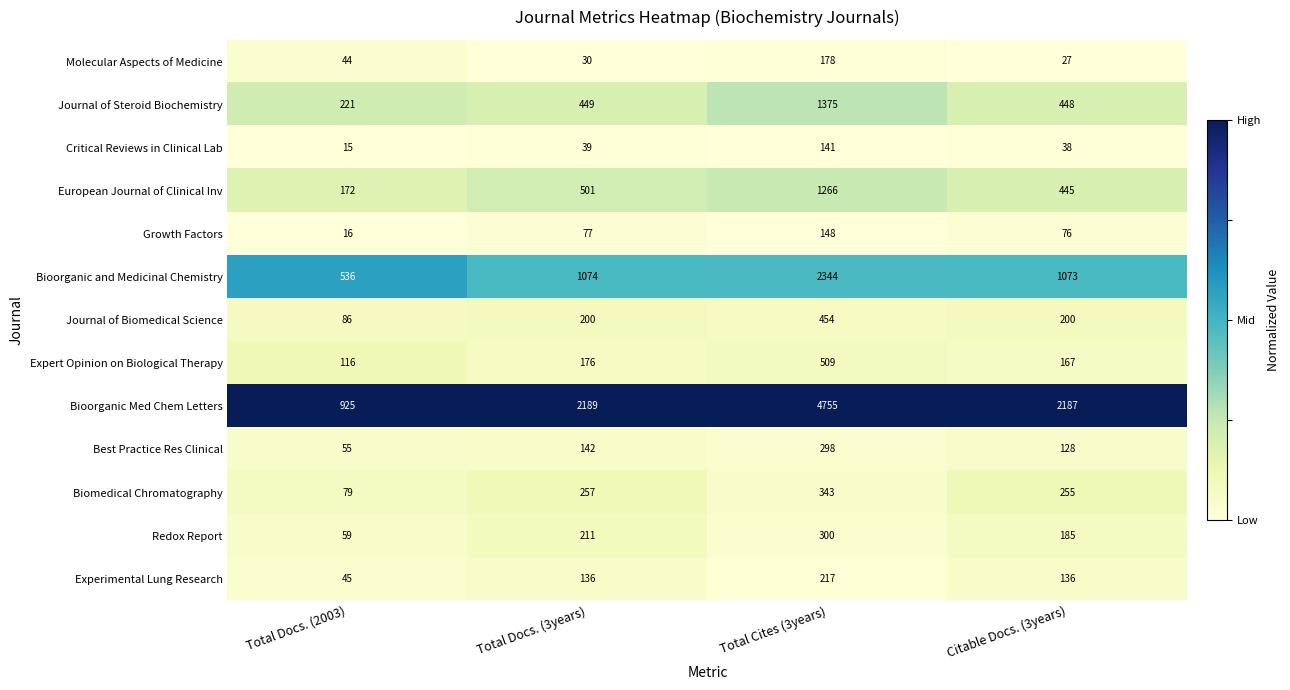

At which label does Critical Reviews in Clinical Lab reach its minimum?

Total Docs. (2003)